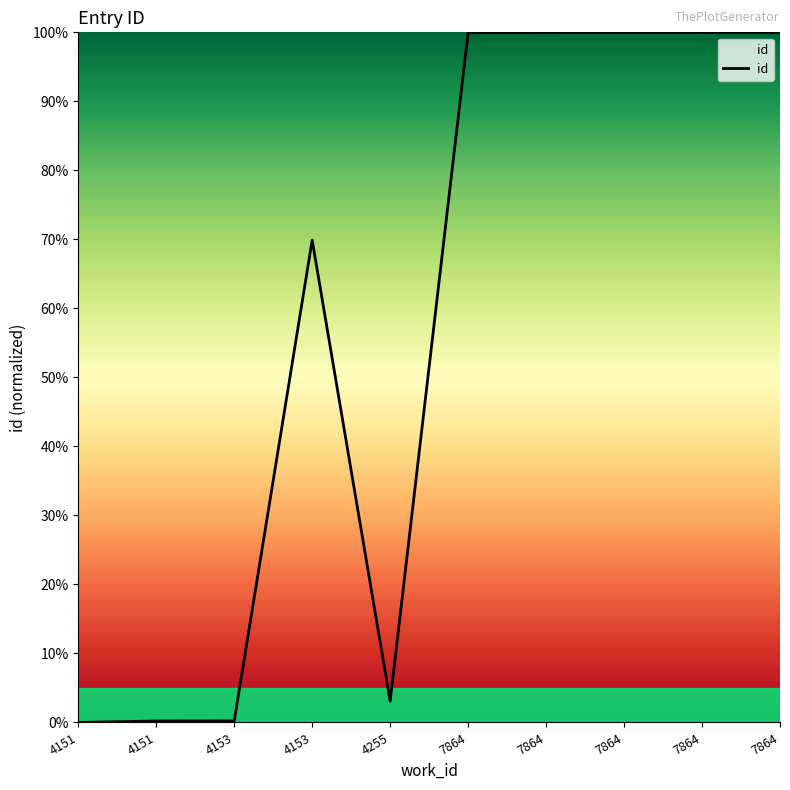

Count the number of values greater than 99.

5